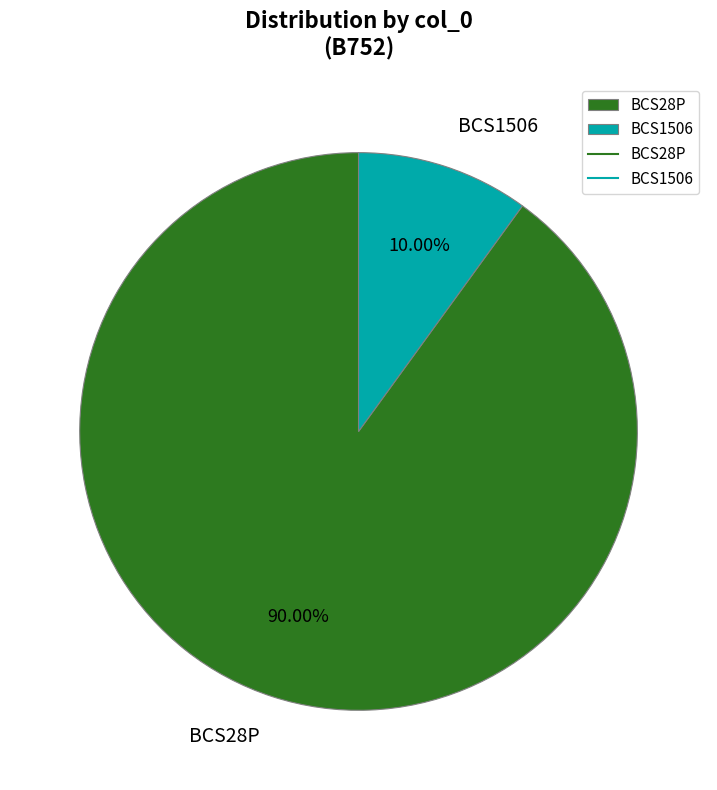

The BCS1506 slice represents 10% of the pie. True or false?

True